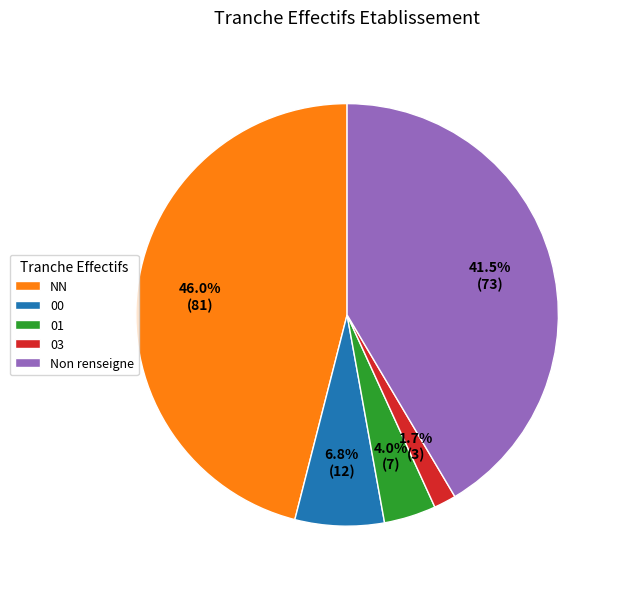

To the nearest percent, what percentage of the pie is 00?

7%